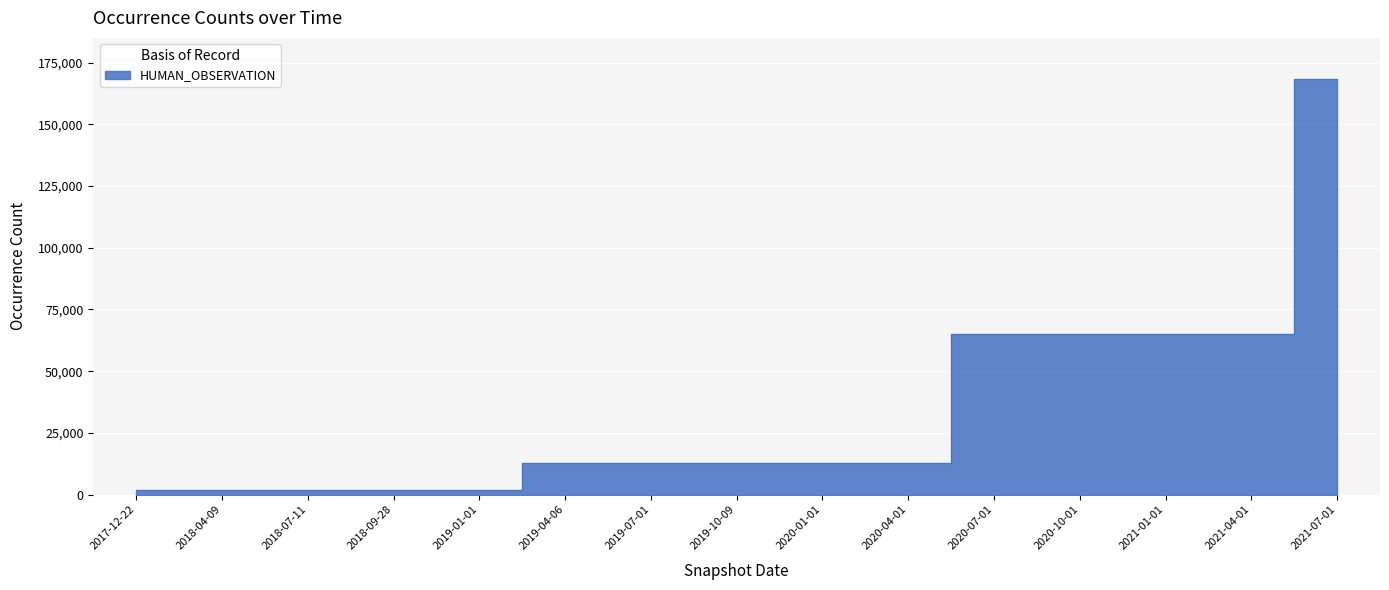

How many values exceed 12715?

5